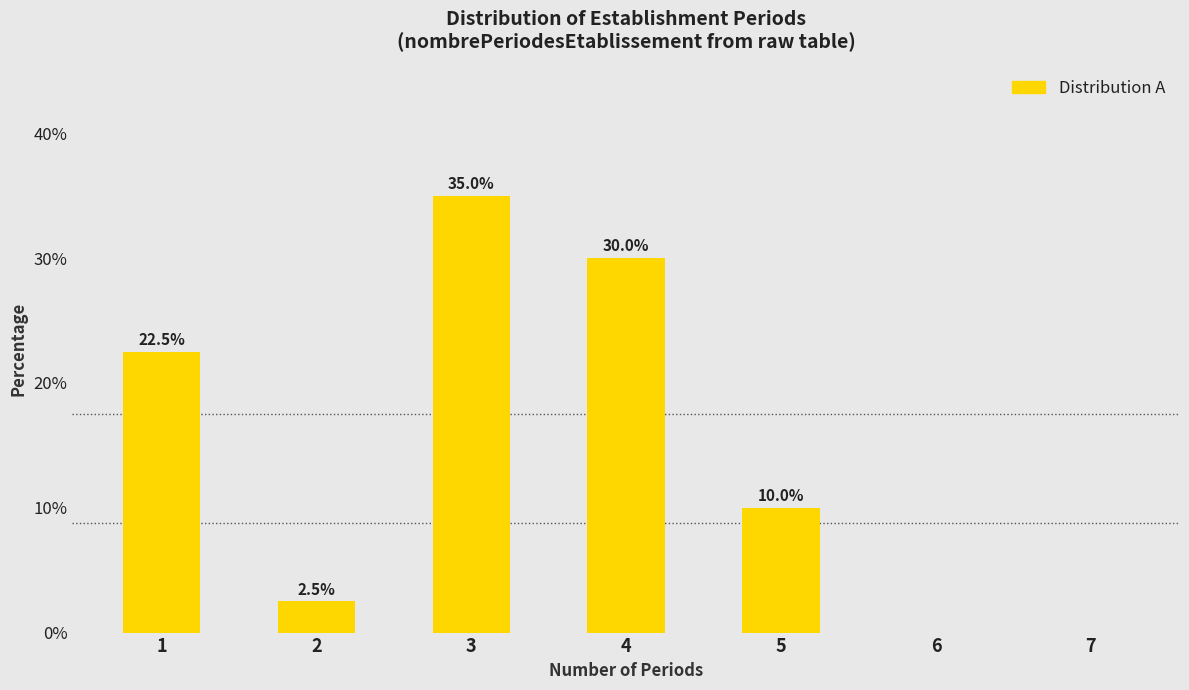

Reading left to right, transcribe all the data shown in this chart.

1=22.5	2=2.5	3=35.0	4=30.0	5=10.0	6=0.0	7=0.0